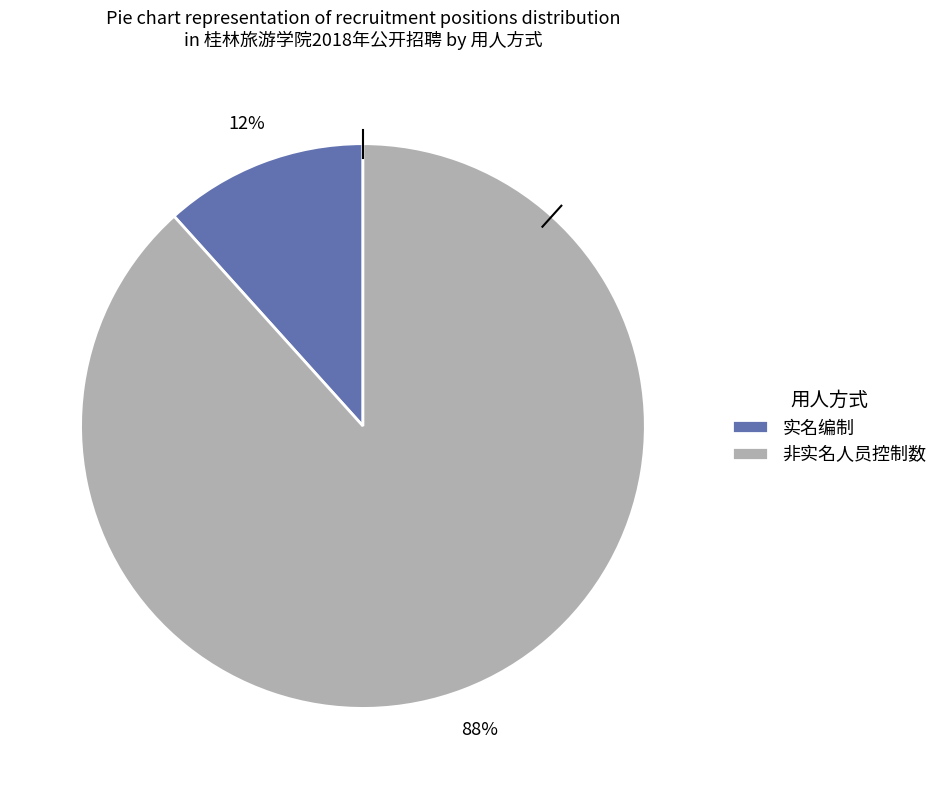

What is the majority slice?

非实名人员控制数